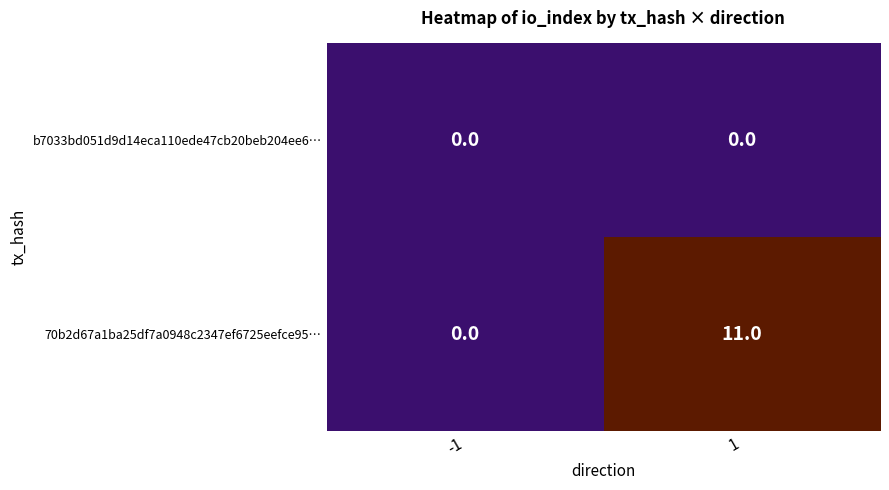

List the series in order of their overall mean, highest first.

70b2d67a1ba25df7a0948c2347ef6725eefce95…, b7033bd051d9d14eca110ede47cb20beb204ee6…